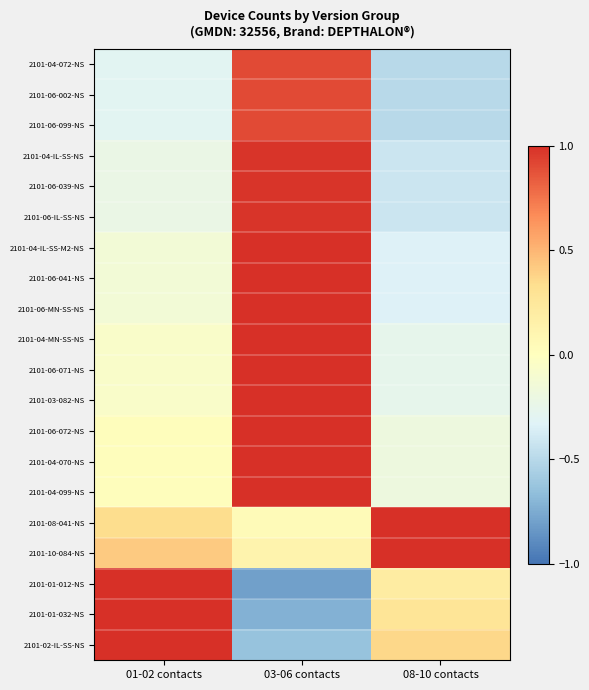

Which label corresponds to the smallest value in the chart?

03-06 contacts